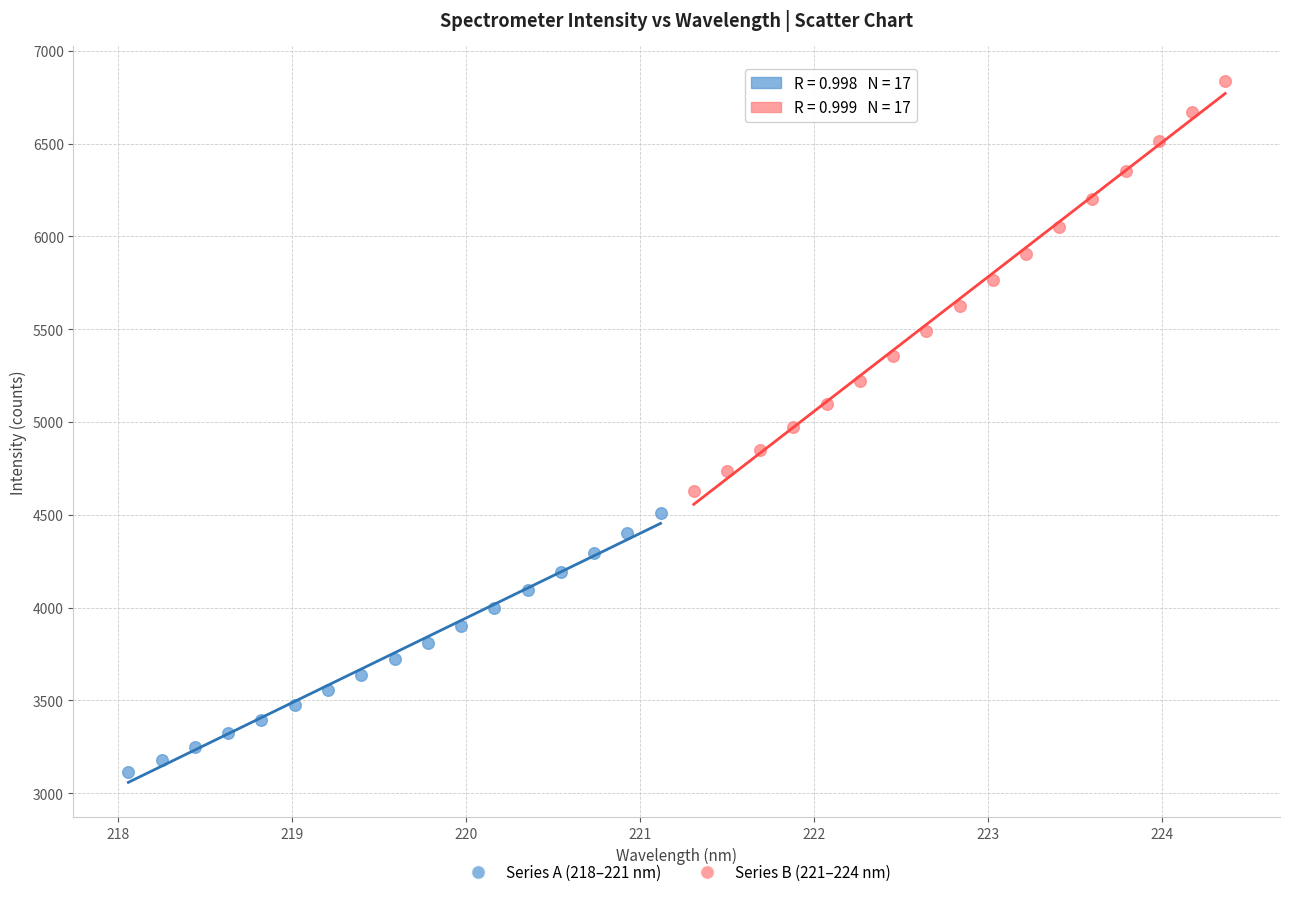

Which series contains the highest Y value?

Series B (221–224 nm)